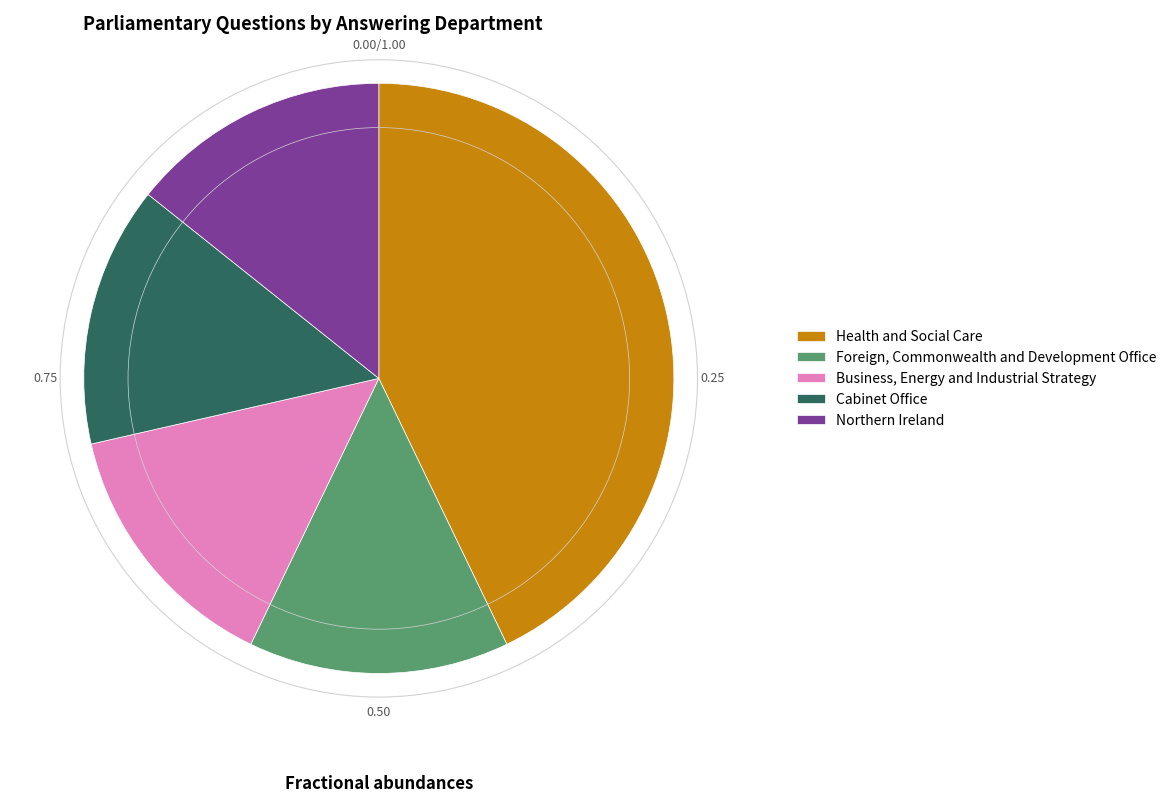

Does any single category account for the majority?

No